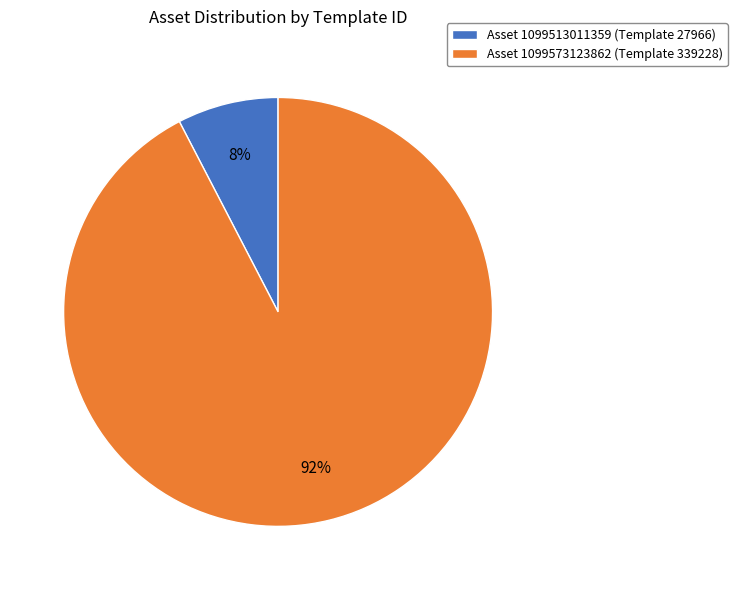

How many segments does this pie chart have?

2